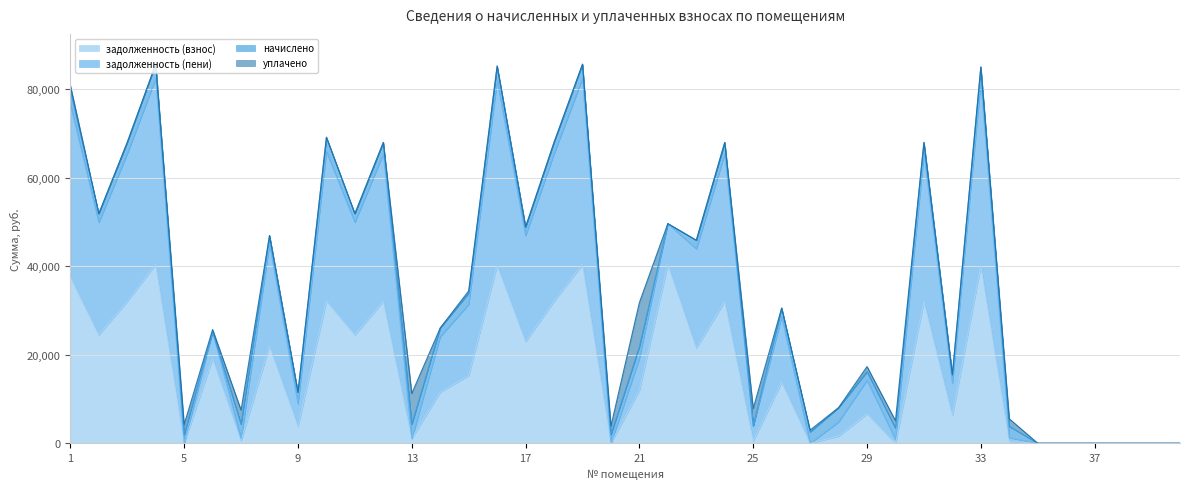

True or false: задолженность (взнос) has more than 0 interior local peaks.

True